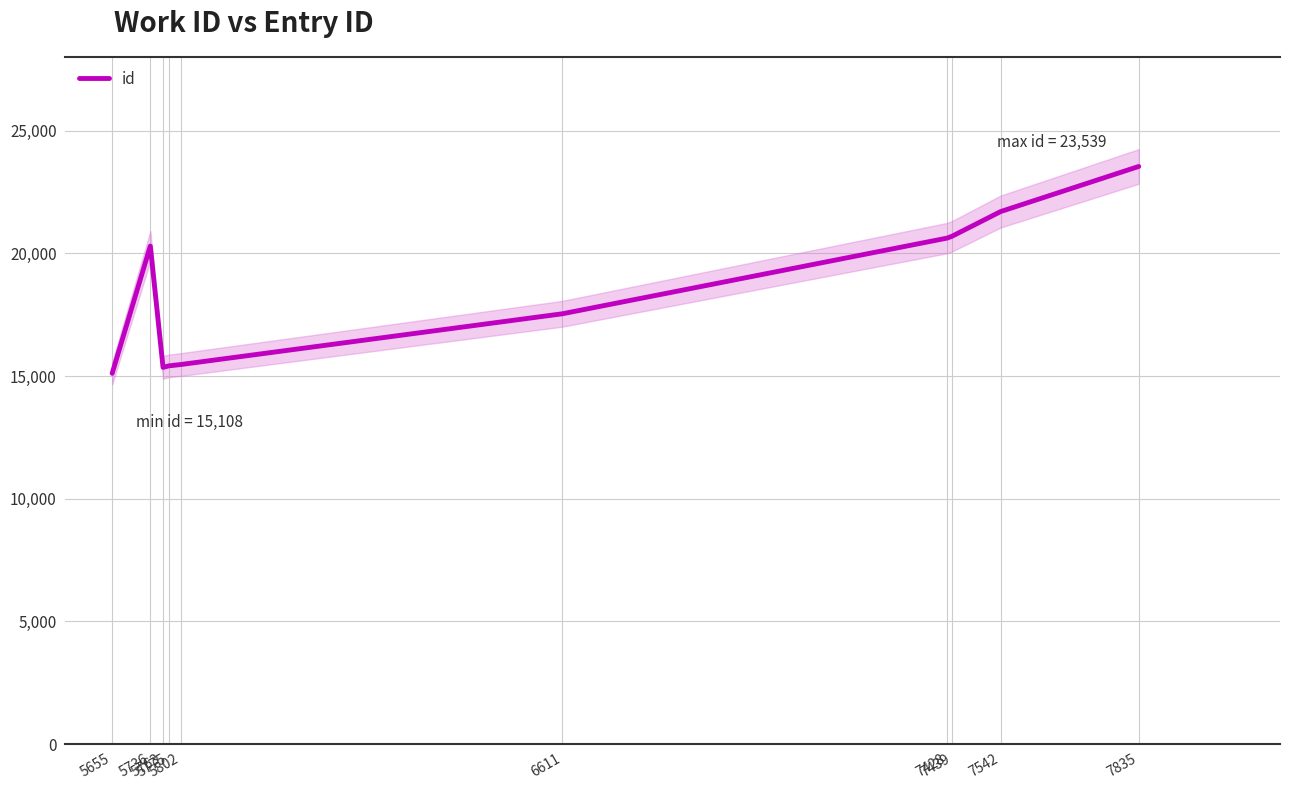

List the labels in order of value, smallest first.

5655, 5763, 5775, 5802, 6611, 5736, 7428, 7439, 7542, 7835